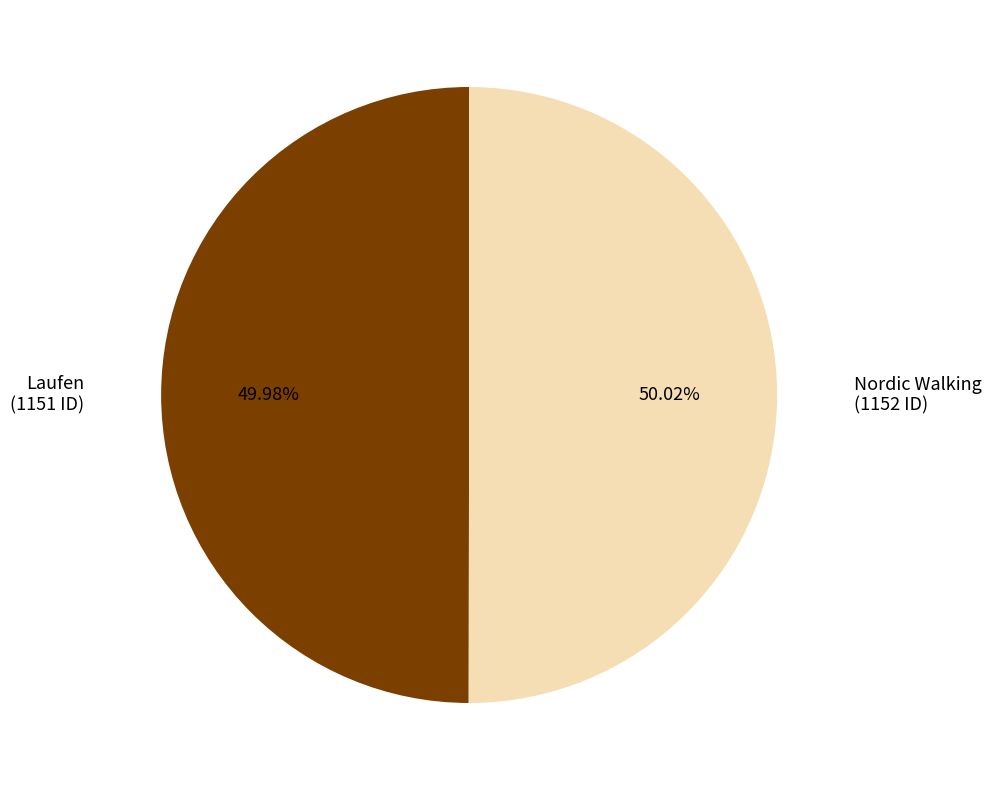

Approximately how many times larger is the value at Laufen compared to Nordic Walking?

1.0